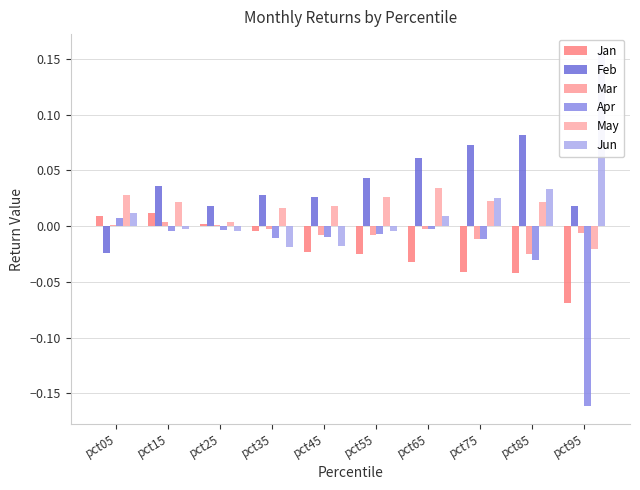

What is the highest value of the Jun series?

0.2